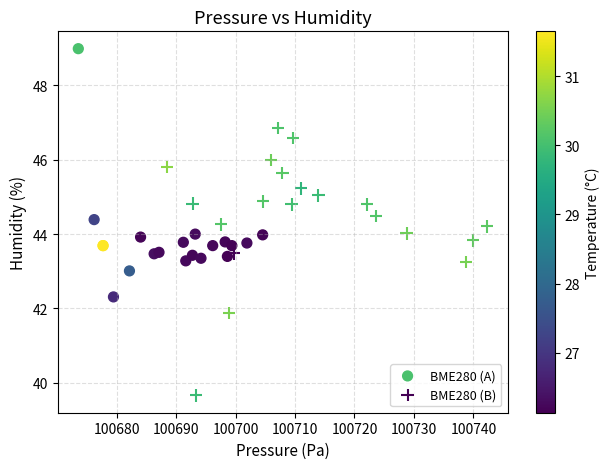

What are all the series names shown in the legend?

BME280 (A), BME280 (B)